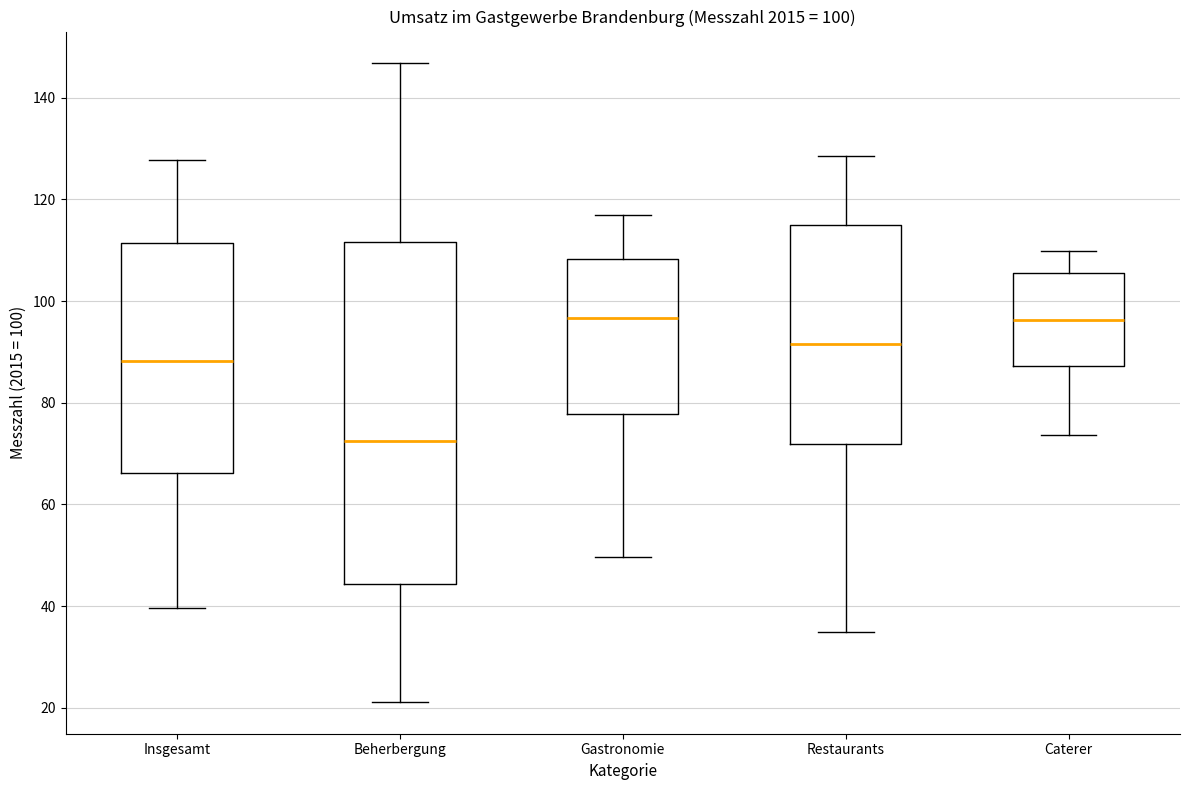

Comparing the boxes themselves (not the whiskers), which one is the tallest?

Beherbergung